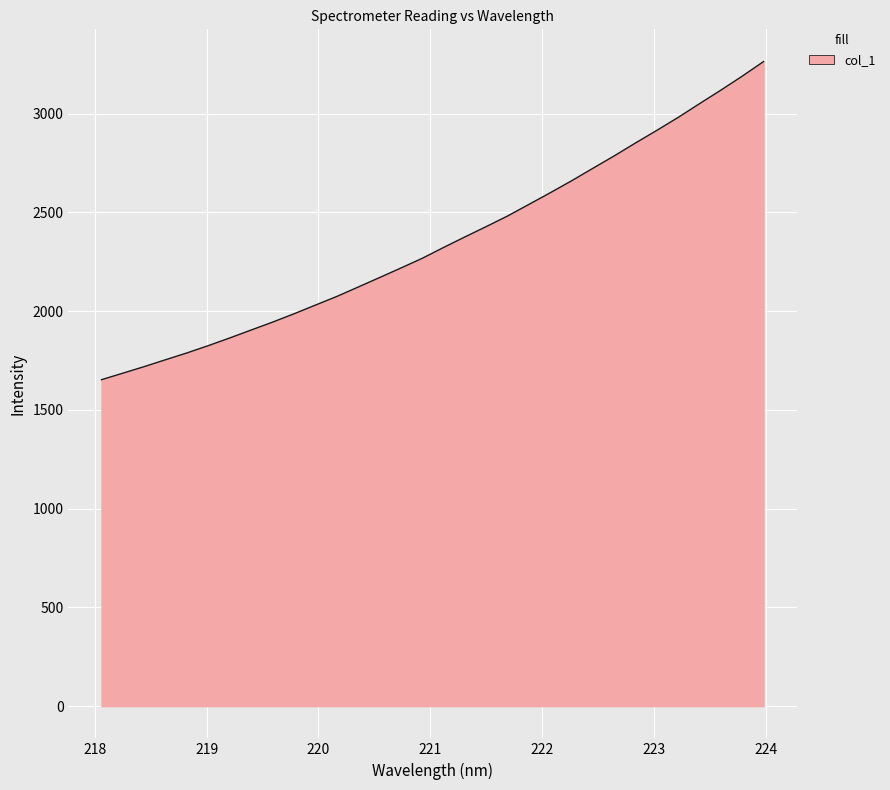

What is the minimum value shown in the chart?

1652.6